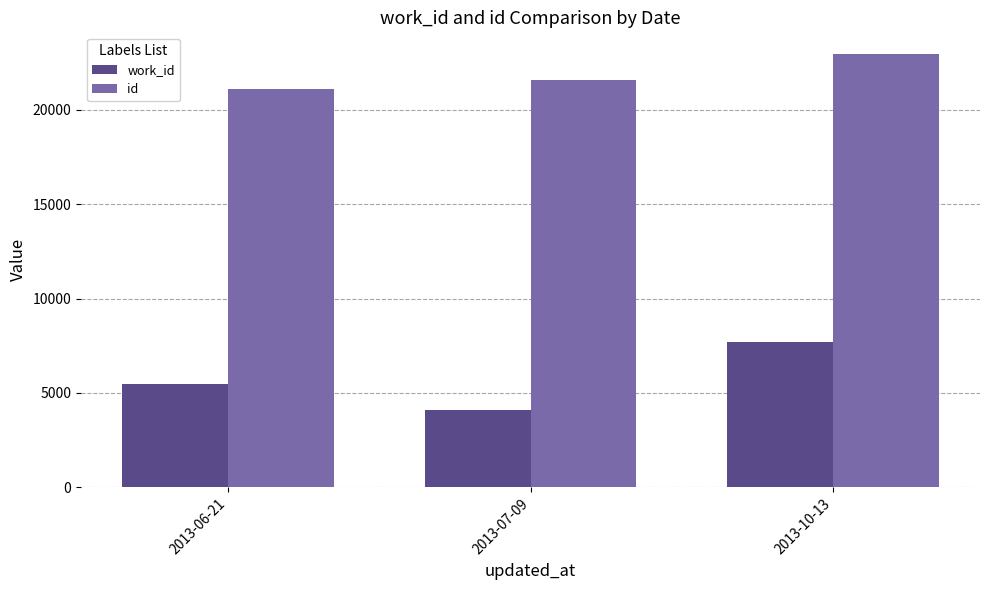

What position from the left is 2013-07-09?

2